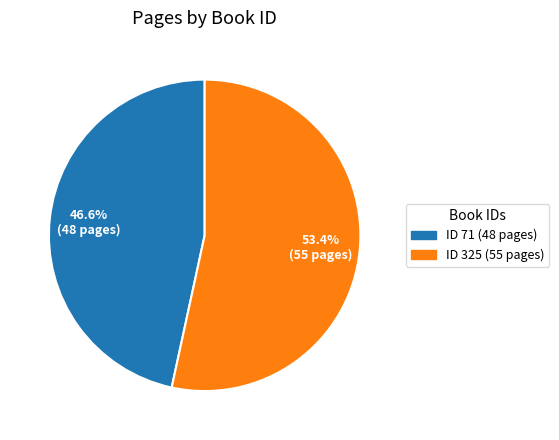

Does any single category account for the majority?

Yes